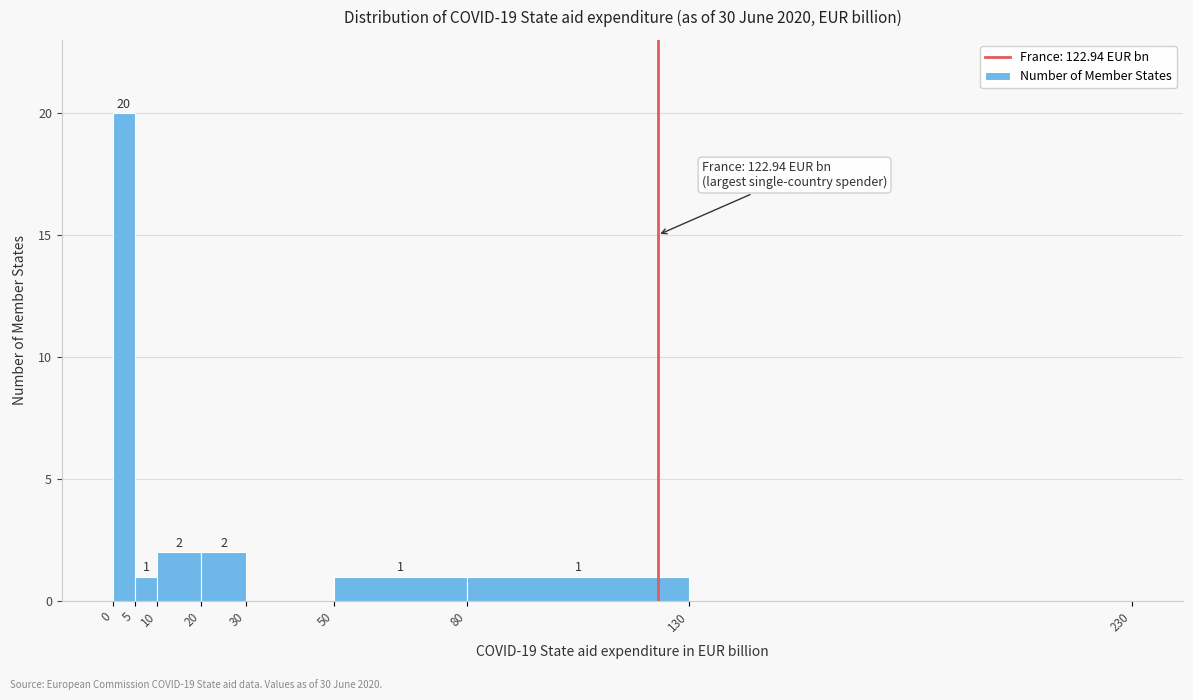

Which range on the x-axis has the tallest bar?

0 to 5